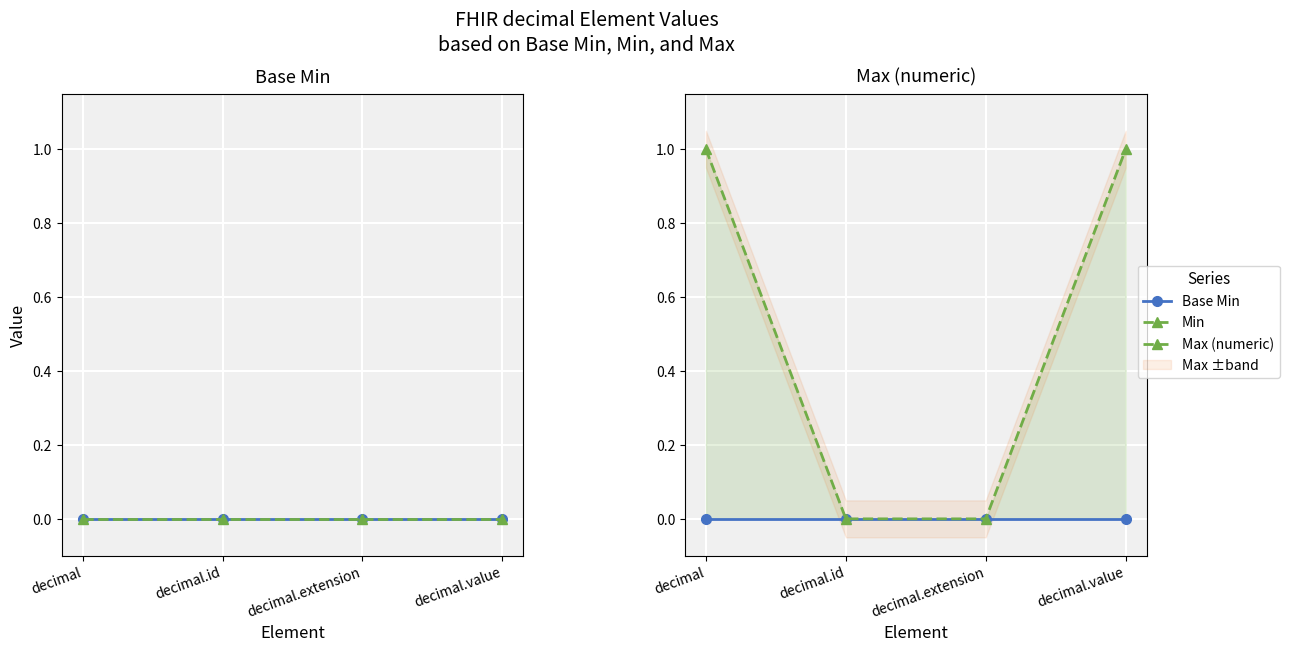

Between decimal and decimal.value, which series saw the biggest shift?

Base Min